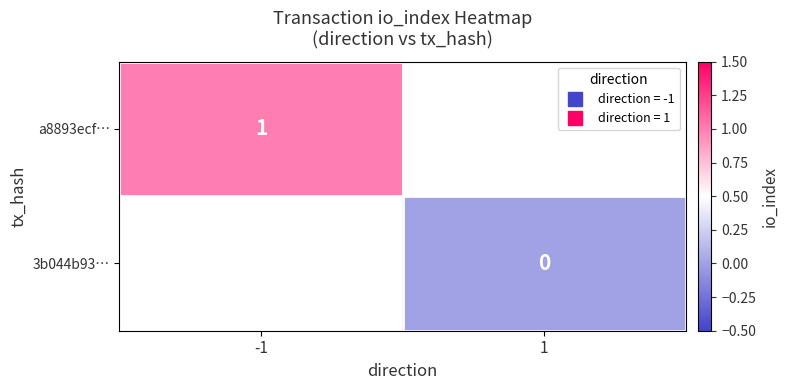

Is the value of 3b044b93… at 1 greater than the value of a8893ecf… at 1?

No